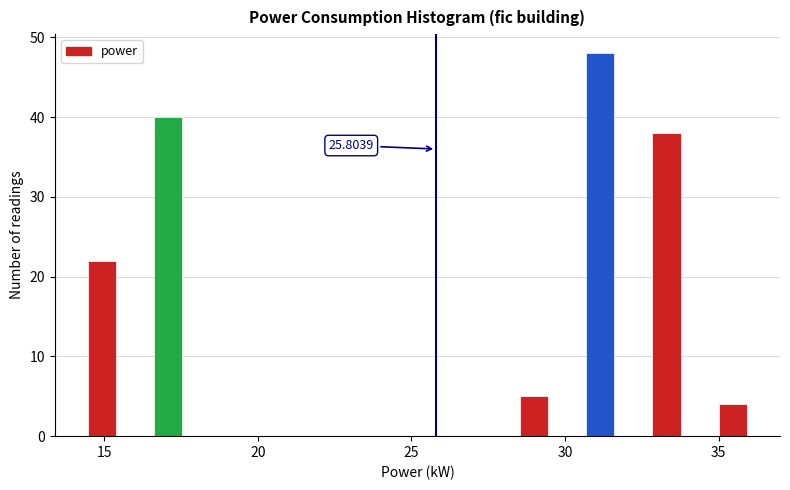

Around what value on the x-axis is the tallest bar? Give the approximate position of its centre, as read against the axis.

31.0